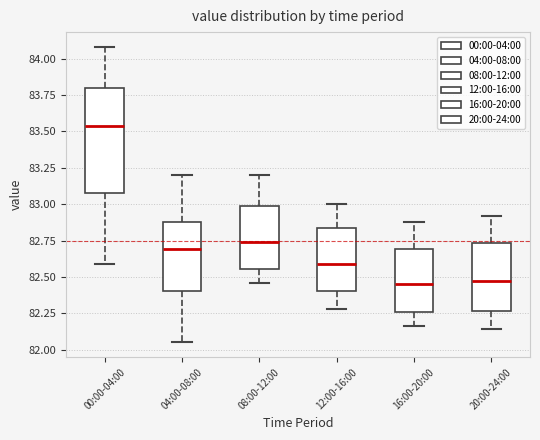

Reading left to right, transcribe this box plot: for each box, give where its median line is, the range the box spans, and where its two whiskers end, as read against the y-axis. The values are not printed on the chart, so give them approximately, as read against the axis.

00:00-04:00: median 83.55, box 83.10 to 83.80, whiskers 82.60 to 84.10
04:00-08:00: median 82.70, box 82.40 to 82.90, whiskers 82.05 to 83.20
08:00-12:00: median 82.75, box 82.55 to 83.00, whiskers 82.45 to 83.20
12:00-16:00: median 82.60, box 82.40 to 82.85, whiskers 82.30 to 83.00
16:00-20:00: median 82.45, box 82.25 to 82.70, whiskers 82.15 to 82.90
20:00-24:00: median 82.50, box 82.25 to 82.75, whiskers 82.15 to 82.90